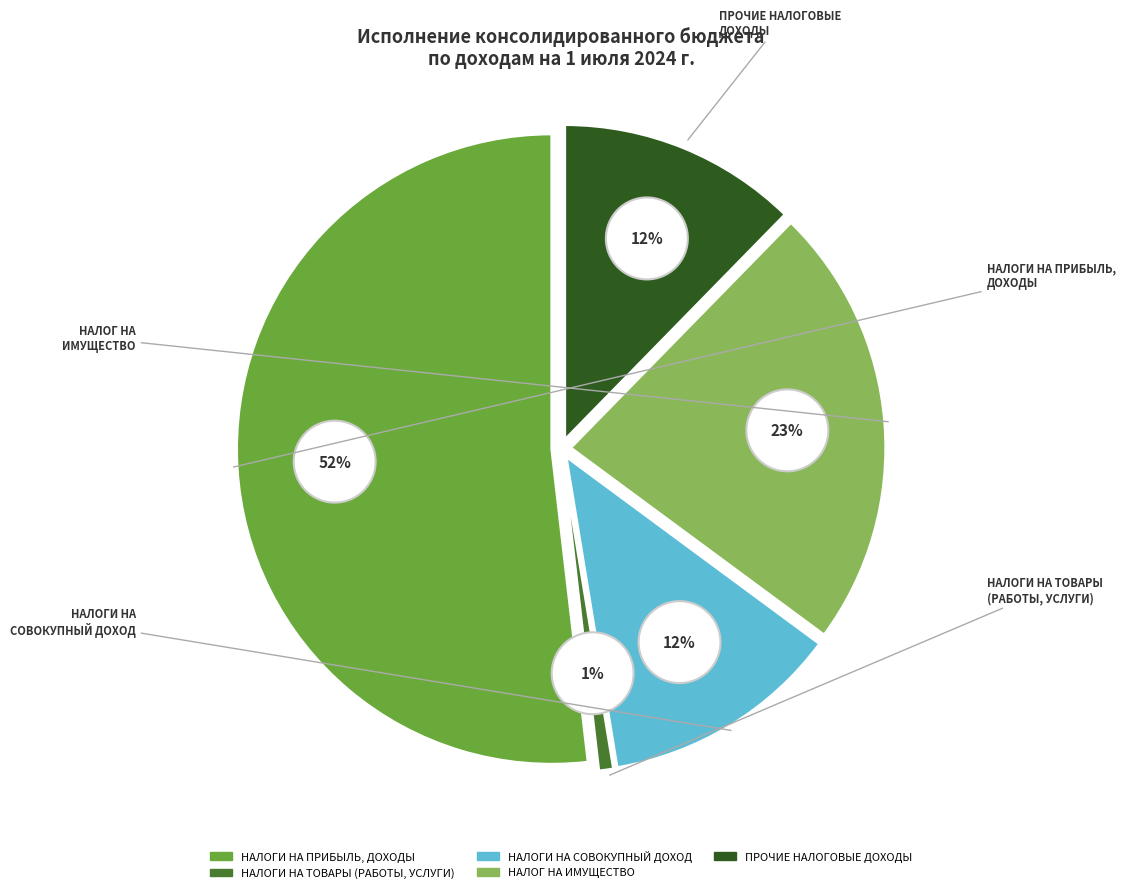

Approximately how many times larger is the value at НАЛОГИ НА ПРИБЫЛЬ, ДОХОДЫ compared to НАЛОГИ НА ТОВАРЫ (РАБОТЫ, УСЛУГИ)?

69.2